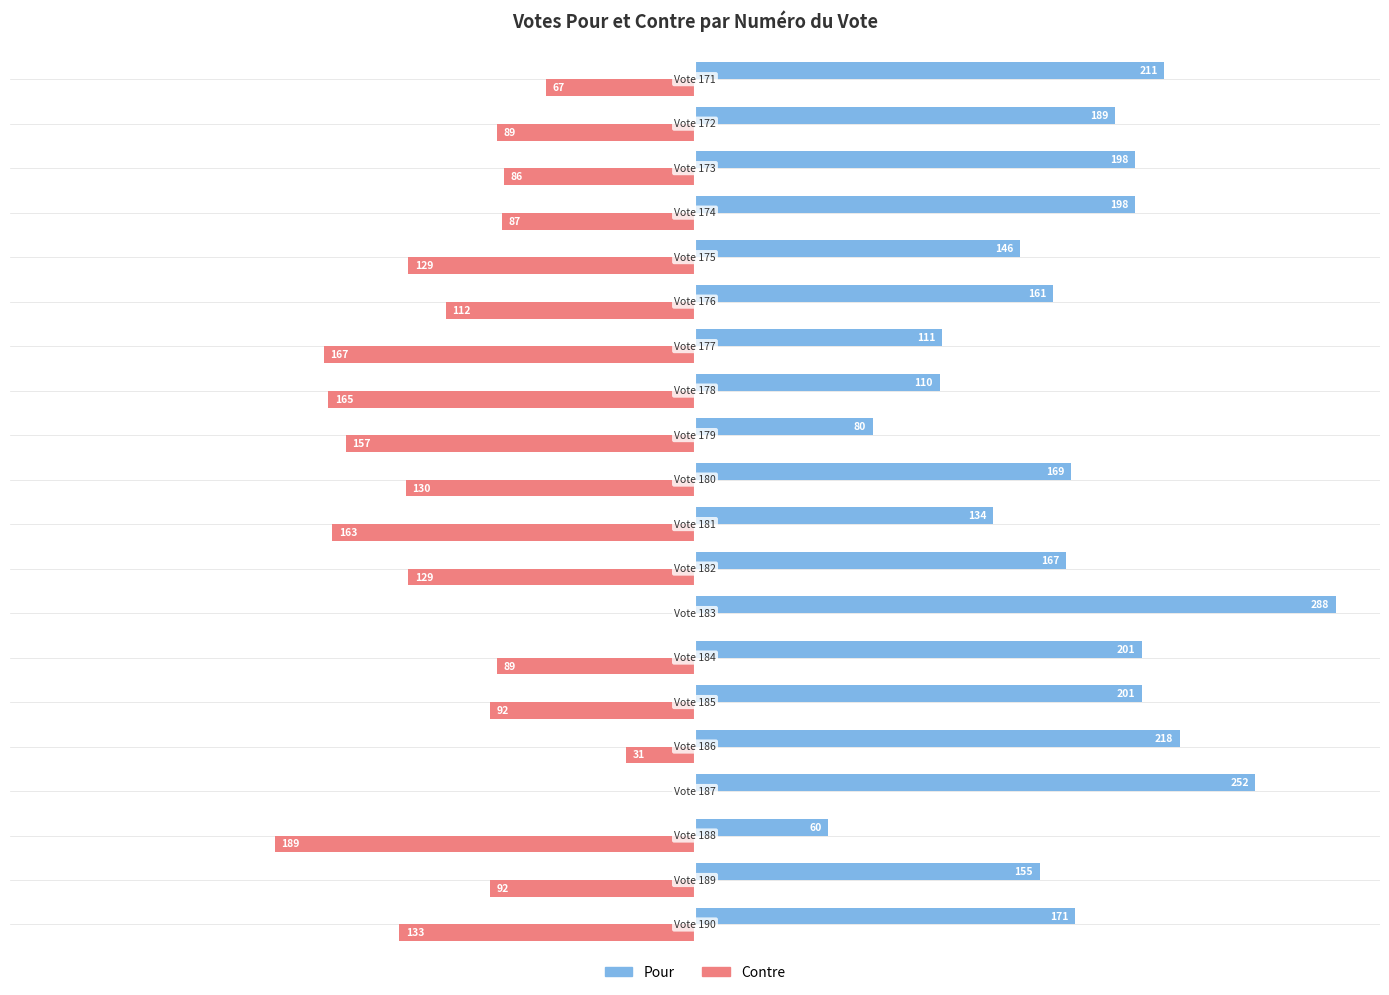

What is the minimum value shown in the chart?

-189